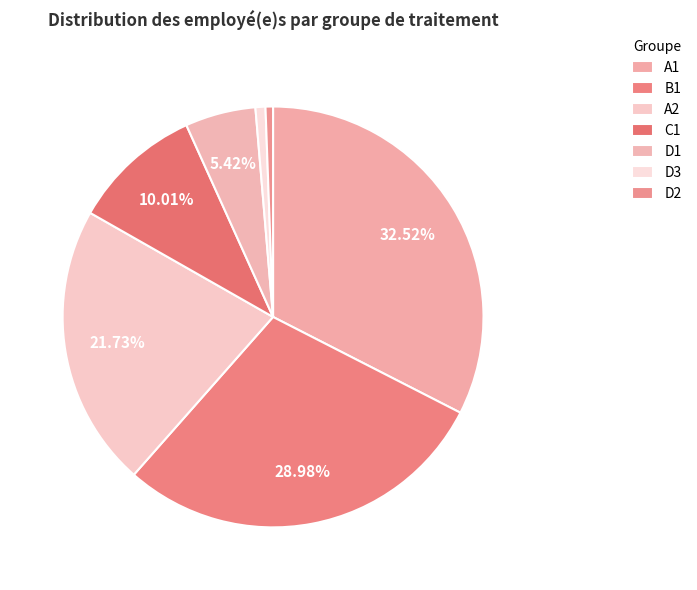

How many slices are in this pie chart?

7